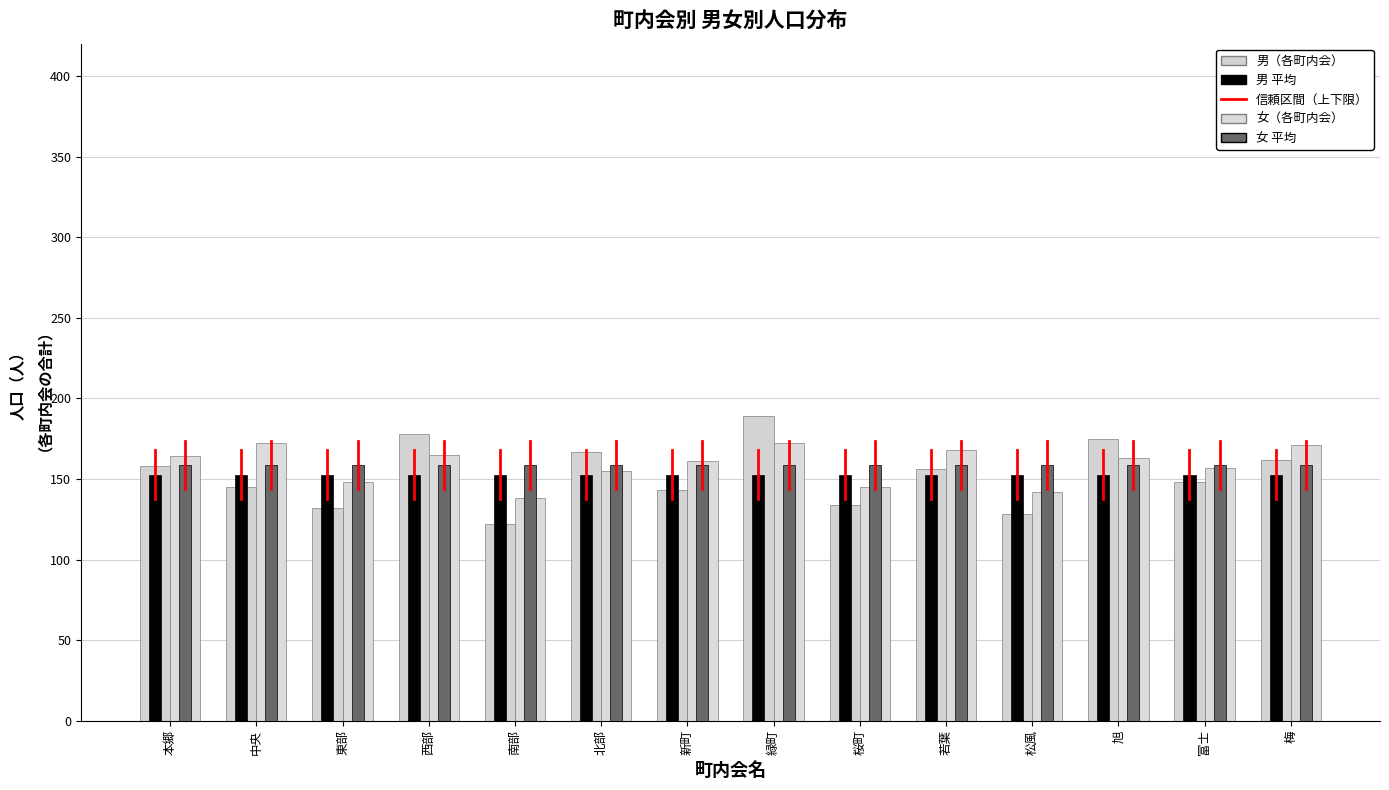

What is the difference between the highest and lowest values at 旭?

22.4